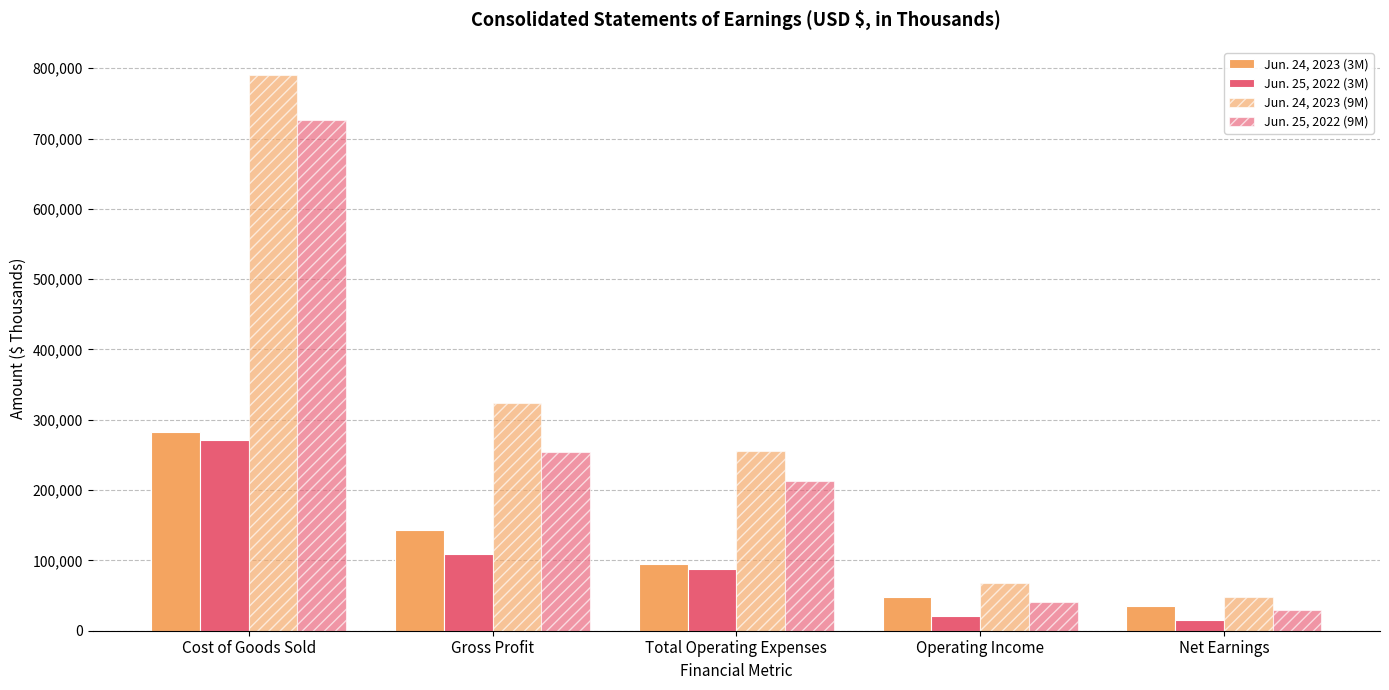

At which label is Jun. 24, 2023 (3M) closest to 158934?

Gross Profit